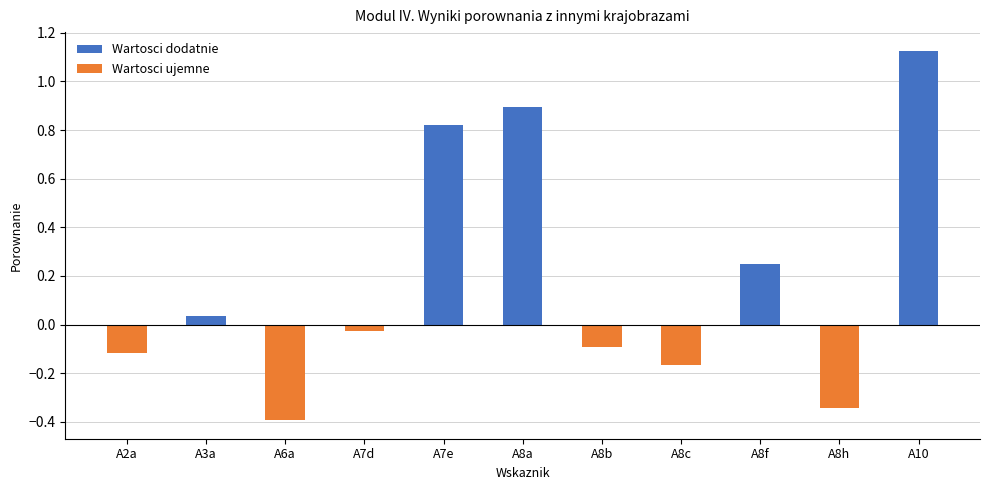

How many data points in Wartosci dodatnie are above 0?

5